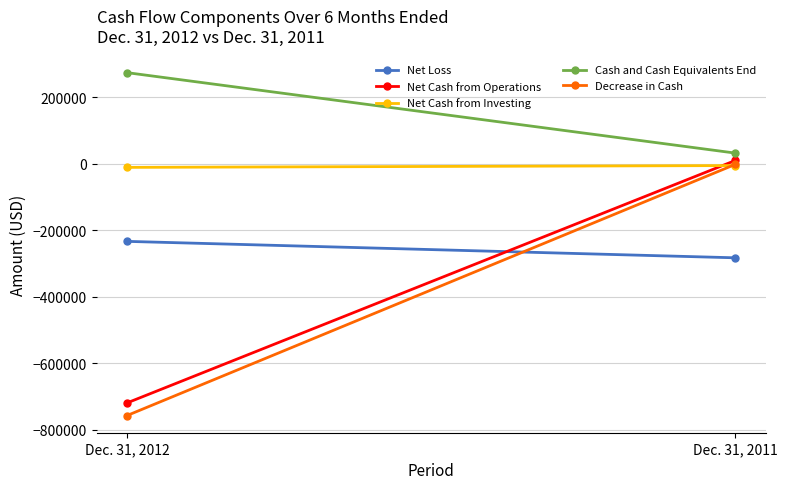

At how many categories does at least one series exceed -605512?

2